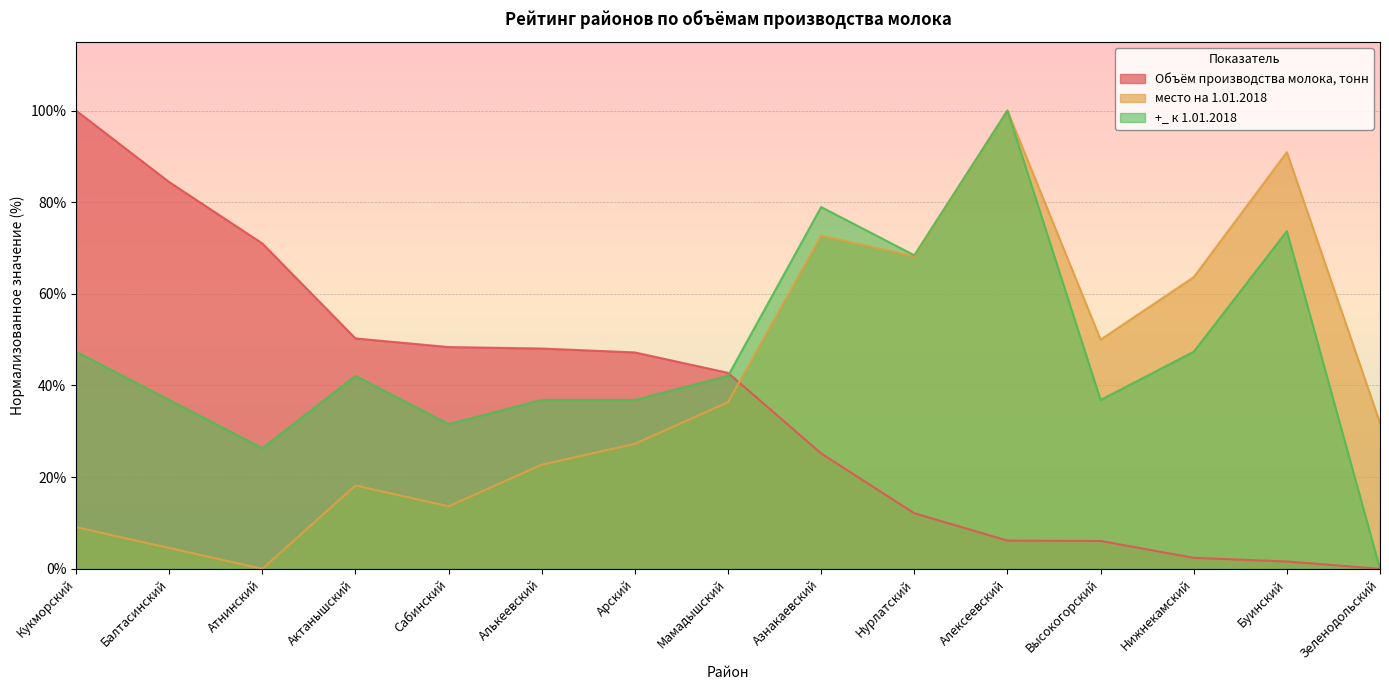

Does the chart display data point markers on the line(s)?

No